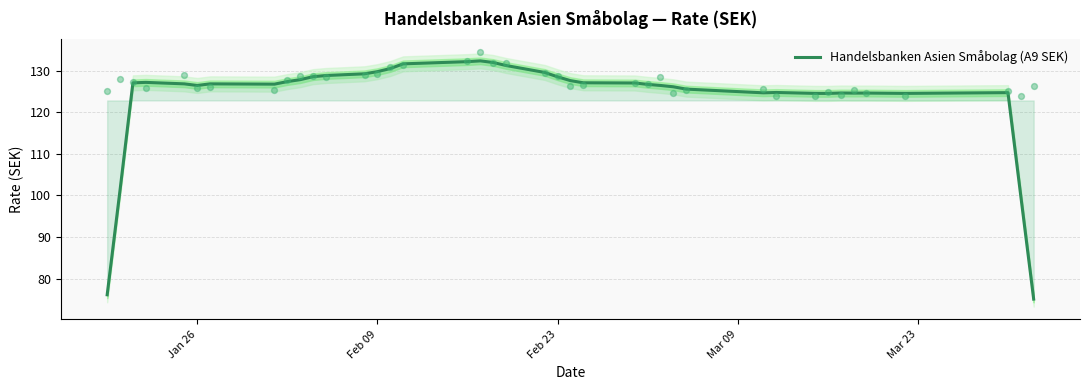

What is the highest value of the Handelsbanken Asien Småbolag (A9 SEK) series?

132.4